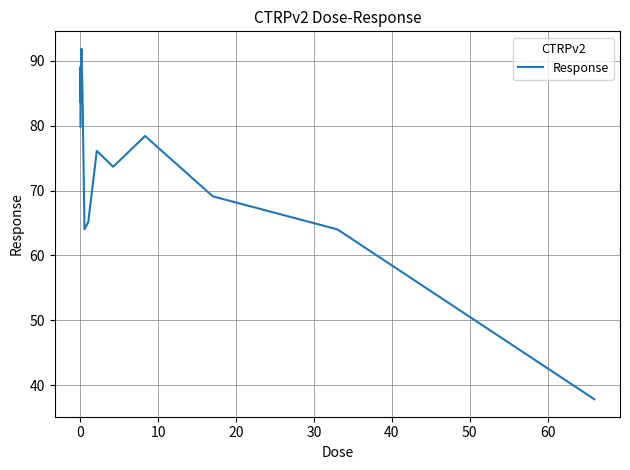

What is the maximum value shown in the chart?

91.8